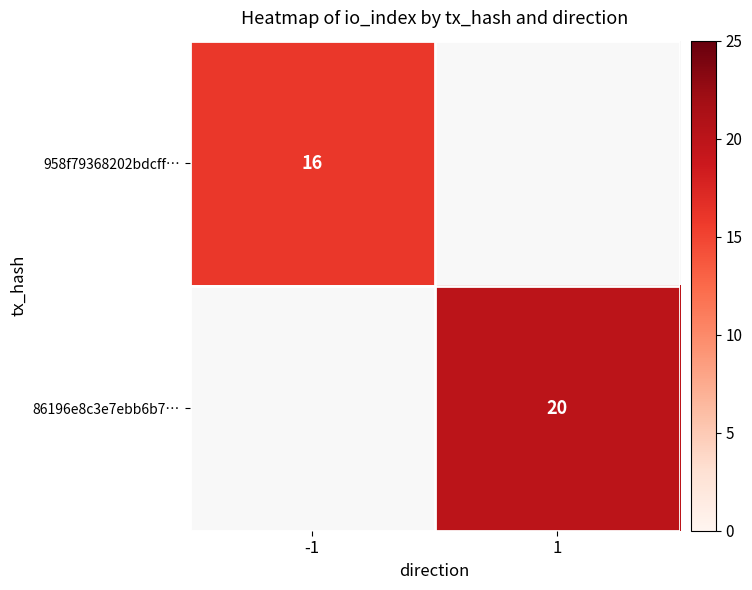

Is the value of 86196e8c3e7ebb6b7… at 1 greater than the value of 958f79368202bdcff… at -1?

Yes